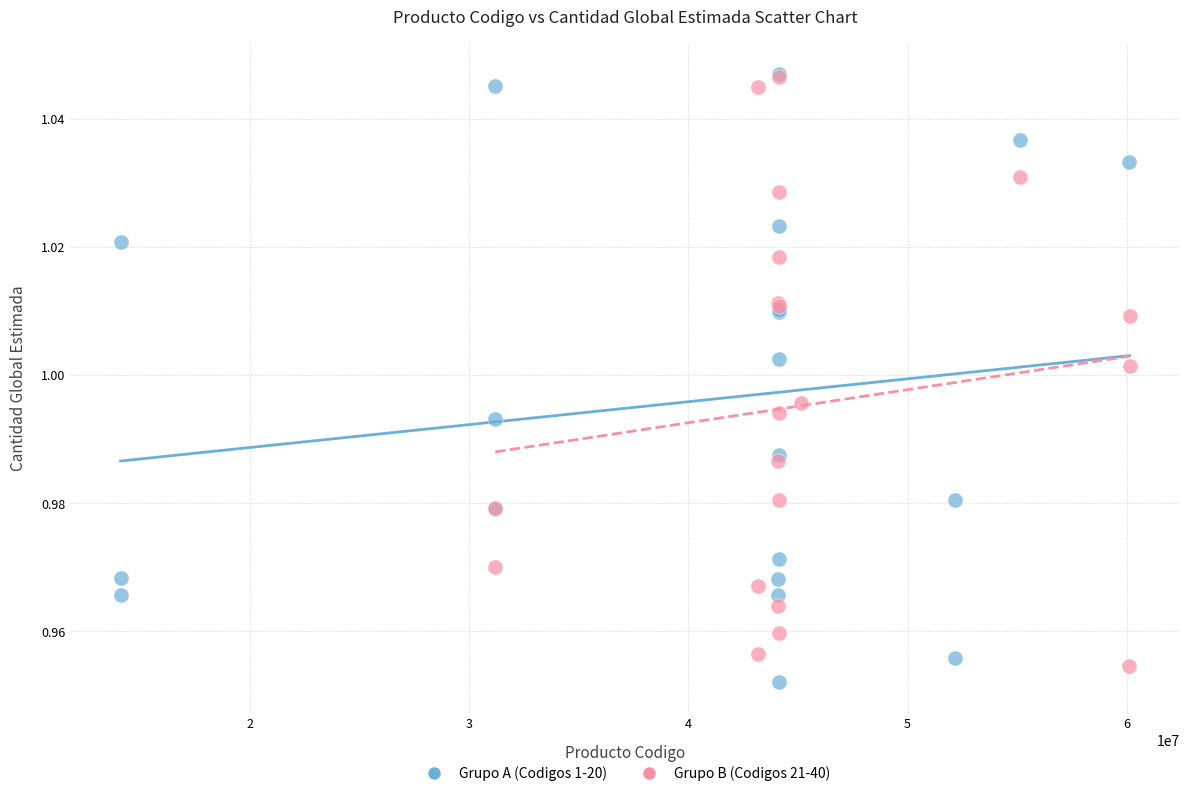

What are all the series names shown in the legend?

Grupo A (Codigos 1-20), Grupo B (Codigos 21-40)